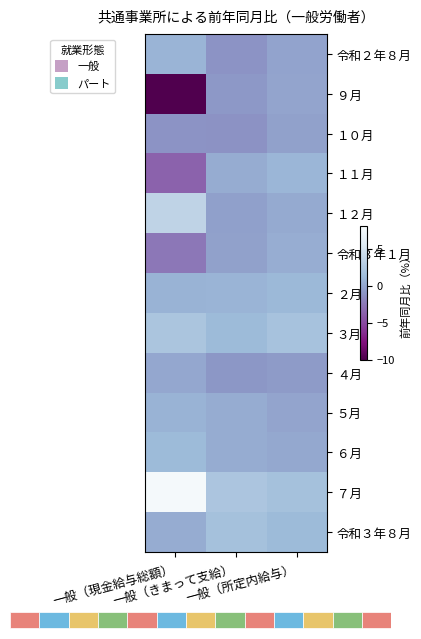

Which category has the highest value across all series?

一般（現金給与総額）